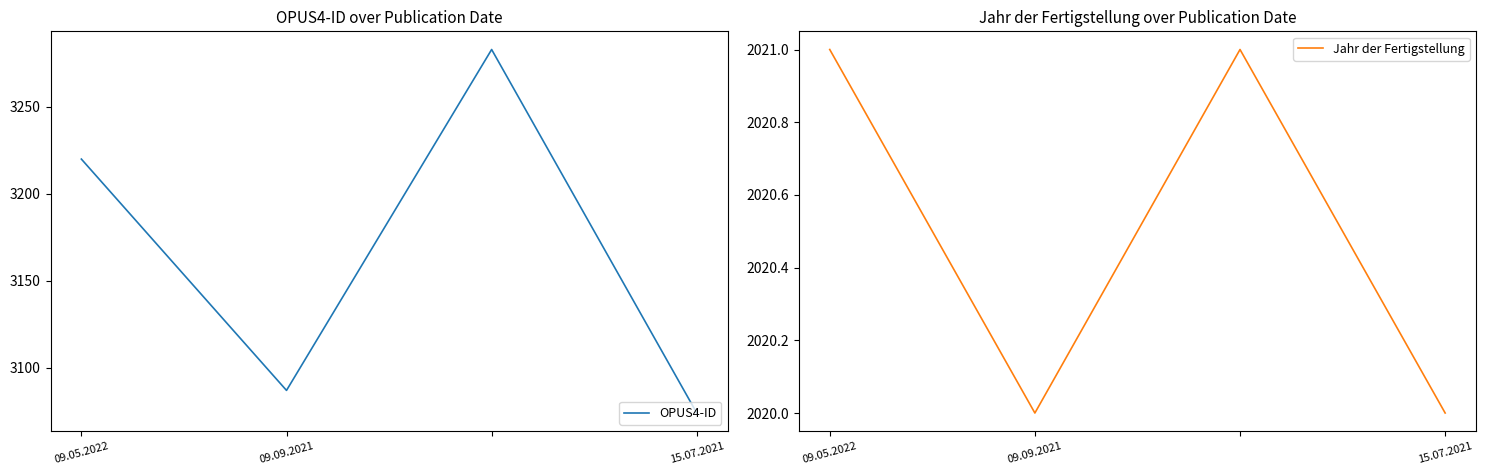

How many lines are shown in the chart?

2